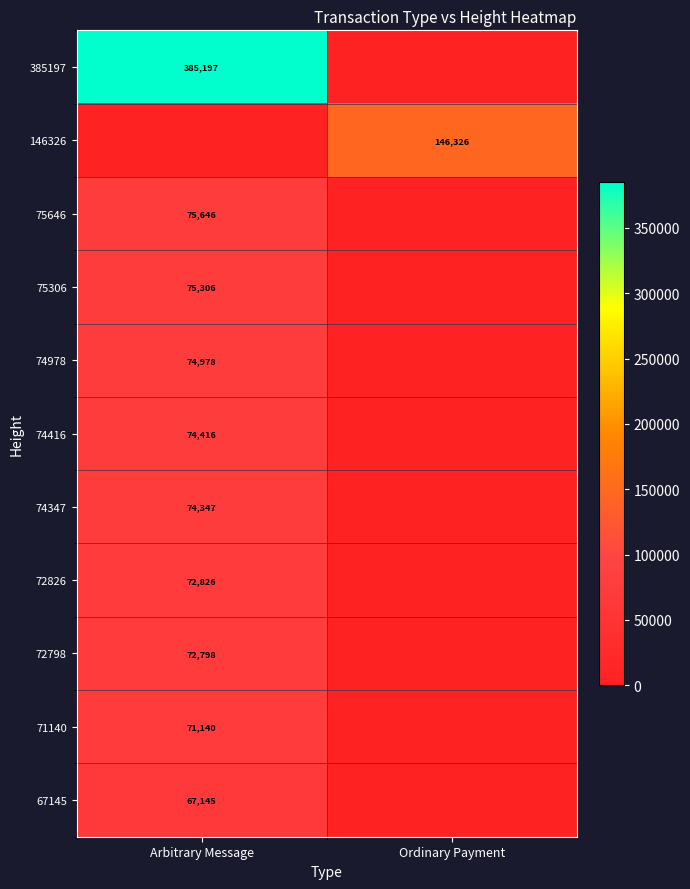

What is the total value across all series at Ordinary Payment?

146326